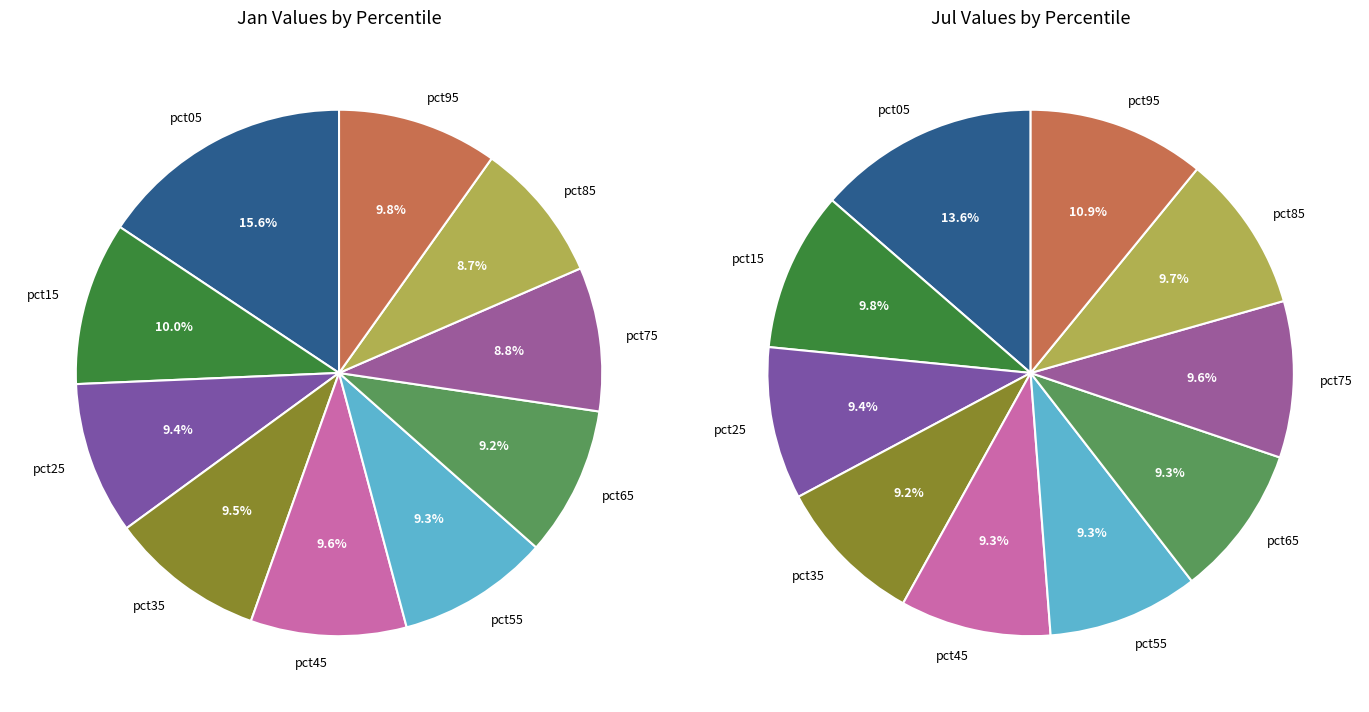

Is there any slice that represents more than half of the pie?

No